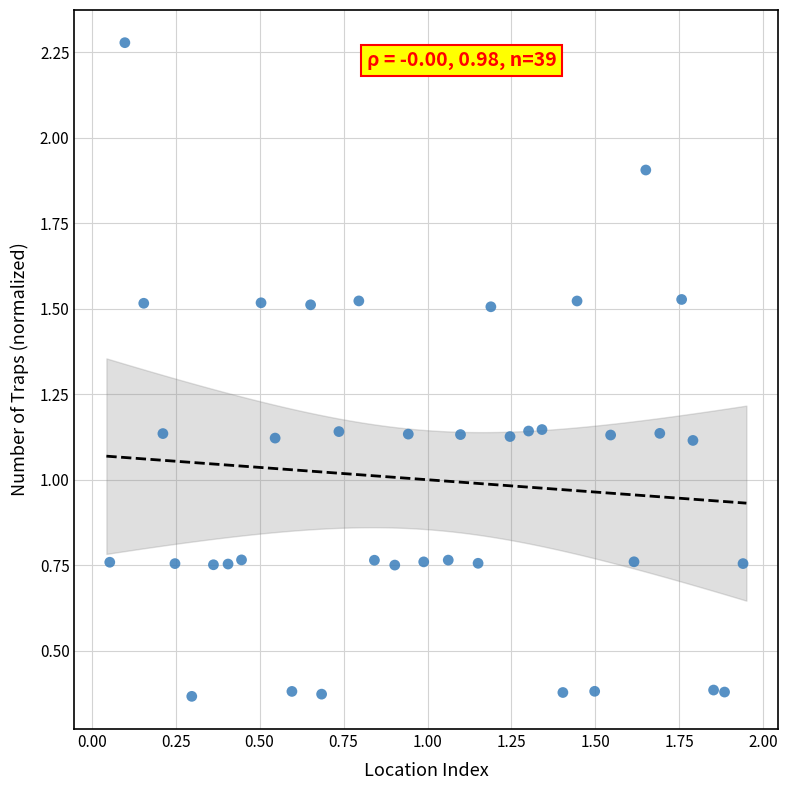

What is the range of Y values (max minus min)?

1.9